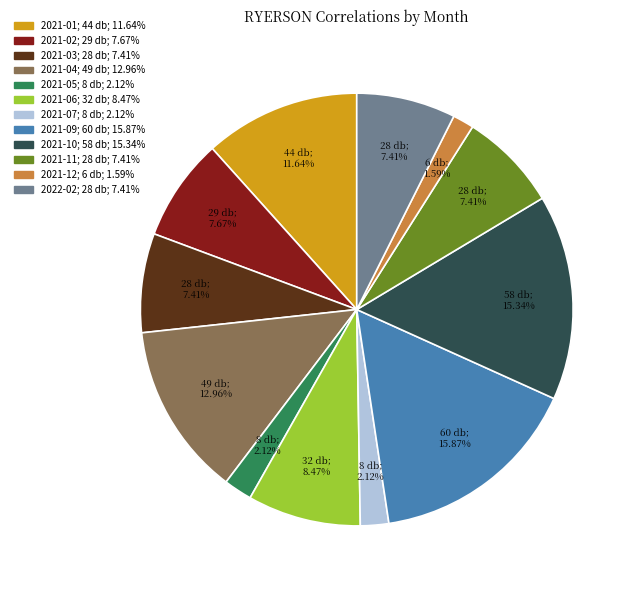

To the nearest percent, what is the average slice percentage?

8%